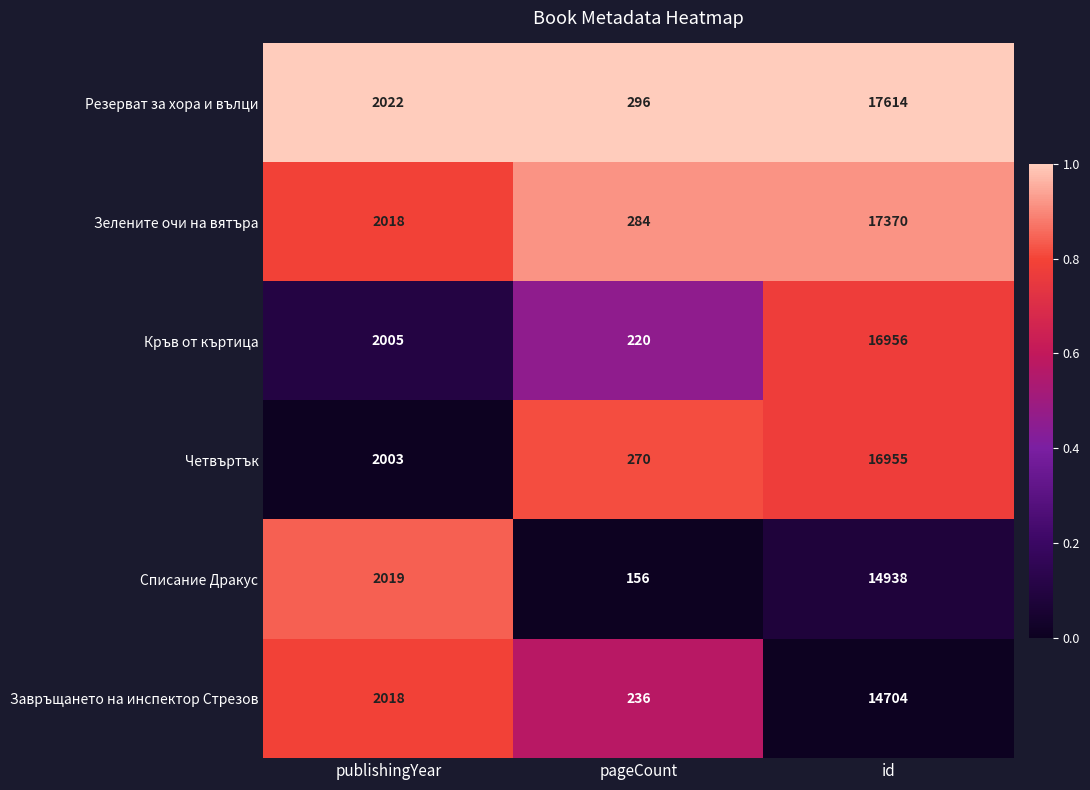

Between publishingYear and id, which series saw the biggest shift?

Резерват за хора и вълци